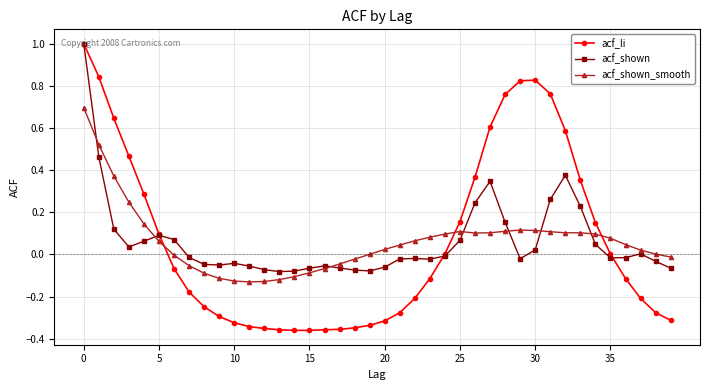

What is the maximum value for acf_shown_smooth?

0.7